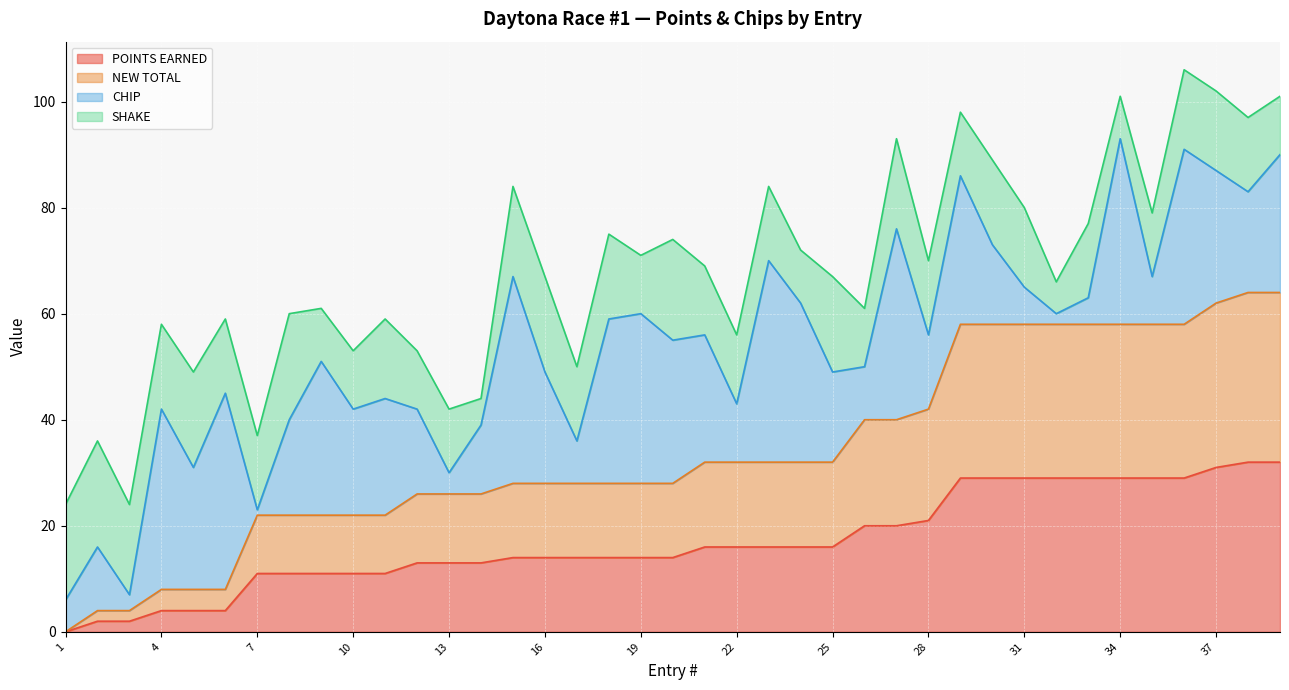

Is it true that POINTS EARNED equals 29 at 30?

True